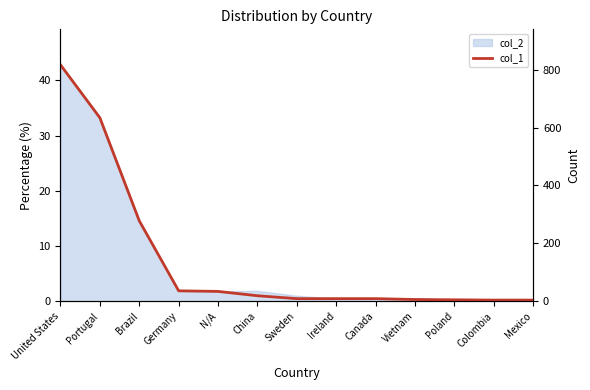

Reading right to left, list all the values displayed in this chart.

Mexico=4	Colombia=4	Poland=5	Vietnam=6	Canada=9	Ireland=9	Sweden=9	China=19	N/A=34	Germany=36	Brazil=278	Portugal=634	United States=817